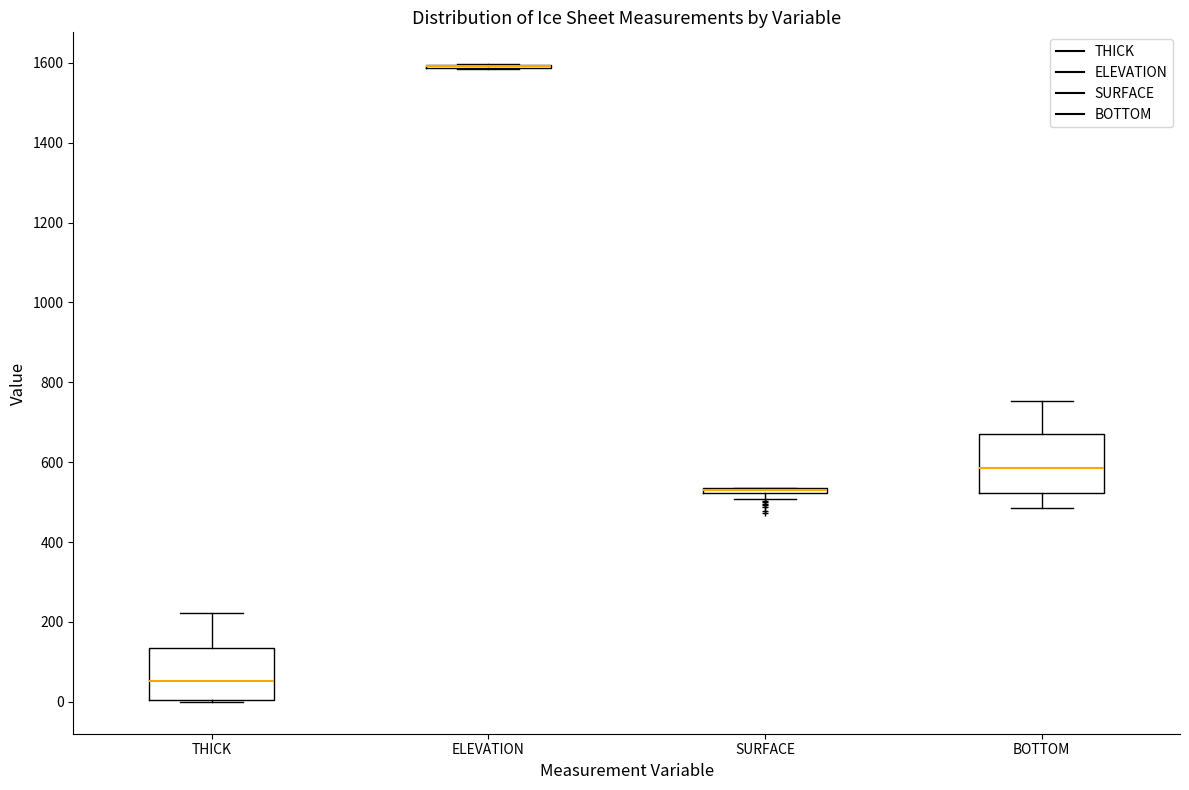

Where does the lower whisker of the box for BOTTOM end on the y-axis? The values are not printed on the chart, so give them approximately, as read against the axis.

480